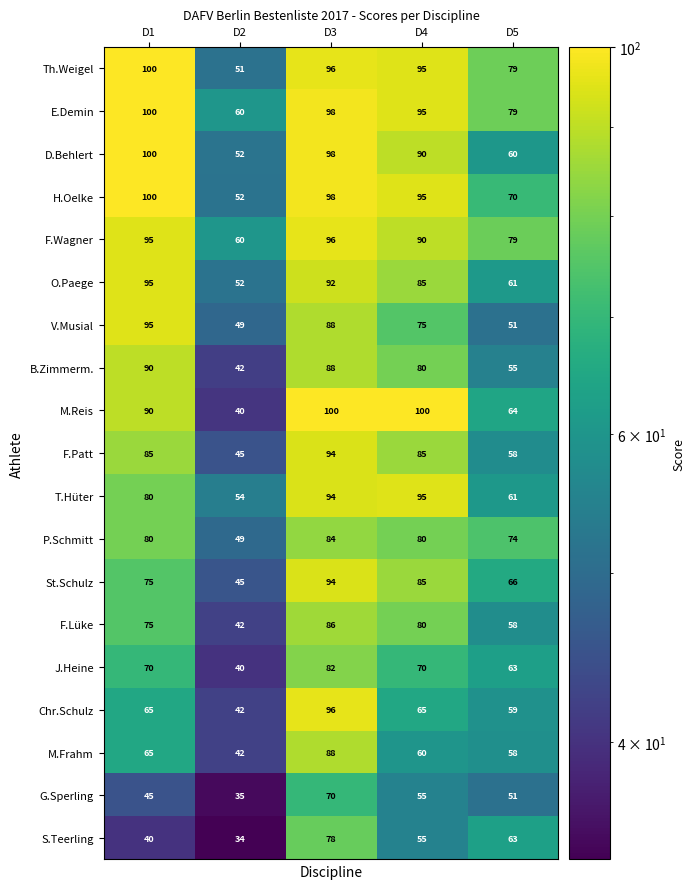

Where is F.Lüke nearest to the value 64?

D5